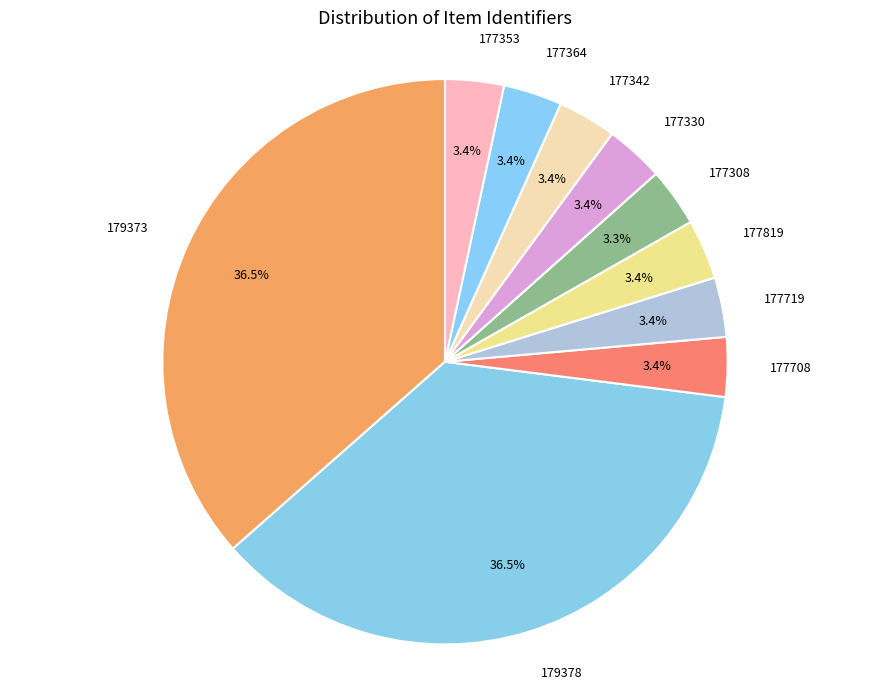

How much of the chart is everything except 177308?

96.7%